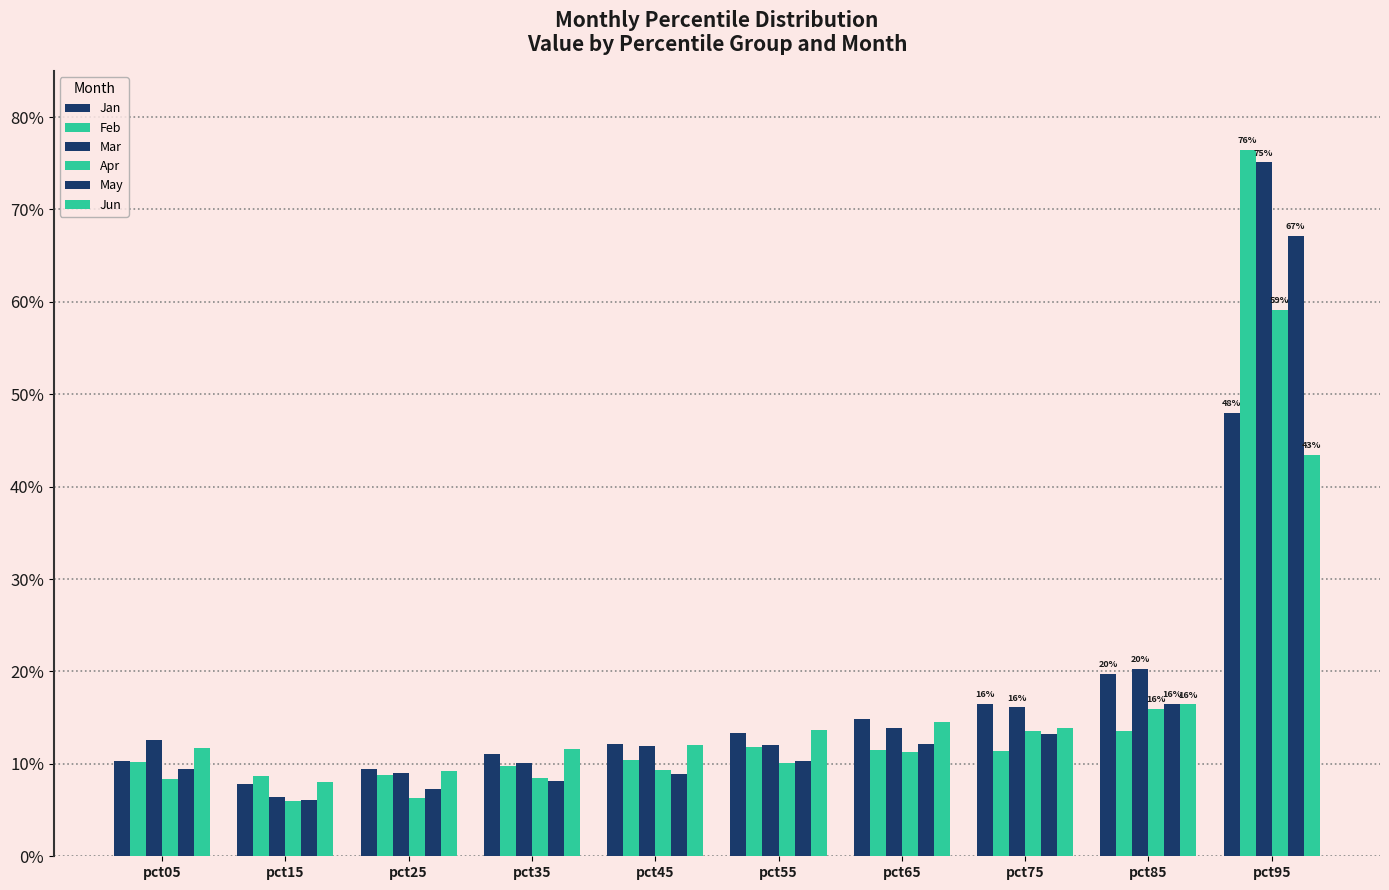

Reading left to right, list all the values displayed in this chart.

Jan: 0.1	0.1	0.1	0.1	0.1	0.1	0.1	0.2	0.2	0.5
Feb: 0.1	0.1	0.1	0.1	0.1	0.1	0.1	0.1	0.1	0.8
Mar: 0.1	0.1	0.1	0.1	0.1	0.1	0.1	0.2	0.2	0.8
Apr: 0.1	0.1	0.1	0.1	0.1	0.1	0.1	0.1	0.2	0.6
May: 0.1	0.1	0.1	0.1	0.1	0.1	0.1	0.1	0.2	0.7
Jun: 0.1	0.1	0.1	0.1	0.1	0.1	0.1	0.1	0.2	0.4